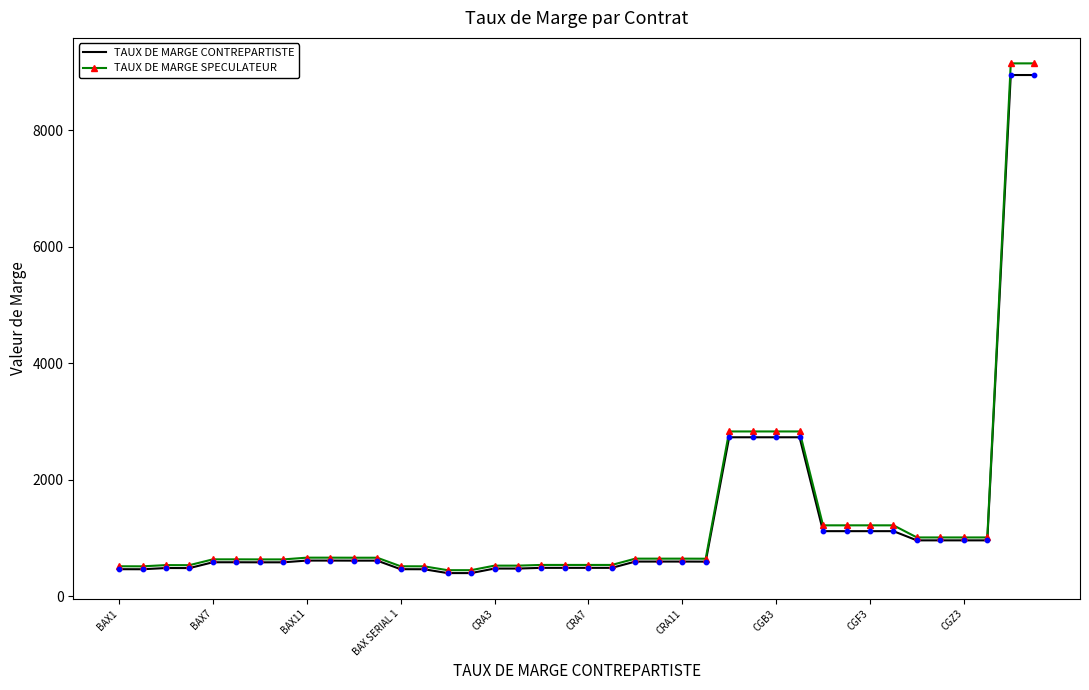

Which series has the largest range (max minus min)?

TAUX DE MARGE SPECULATEUR